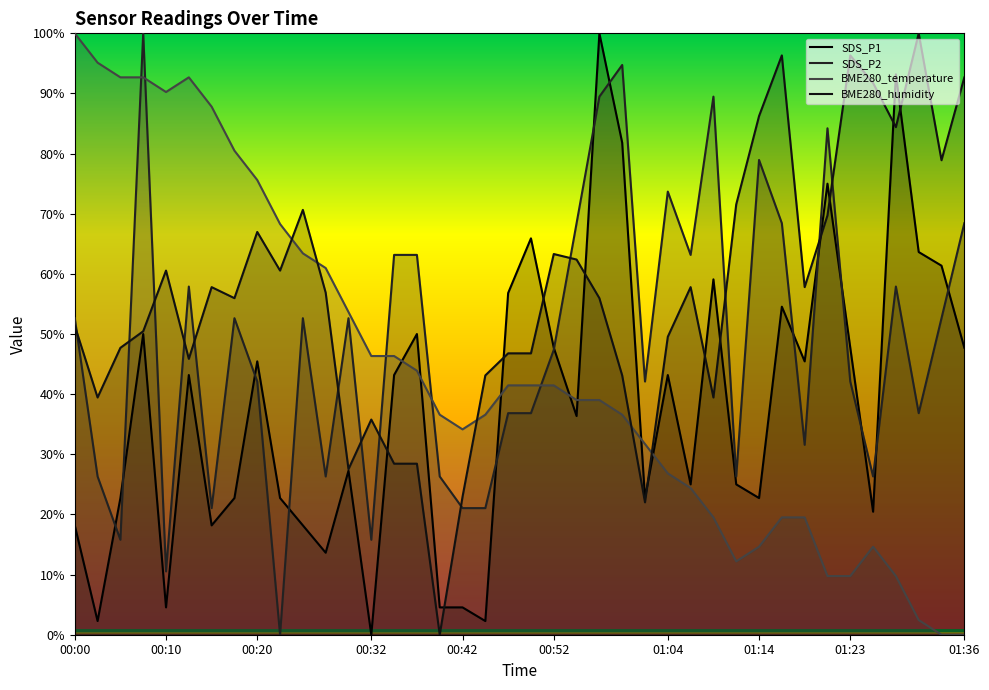

How many values in the BME280_humidity series exceed 0?

39